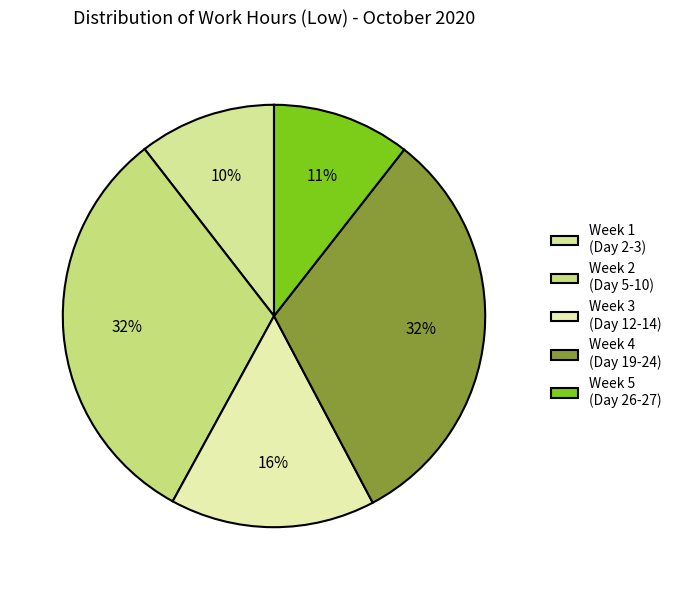

How many slices are in this pie chart?

5